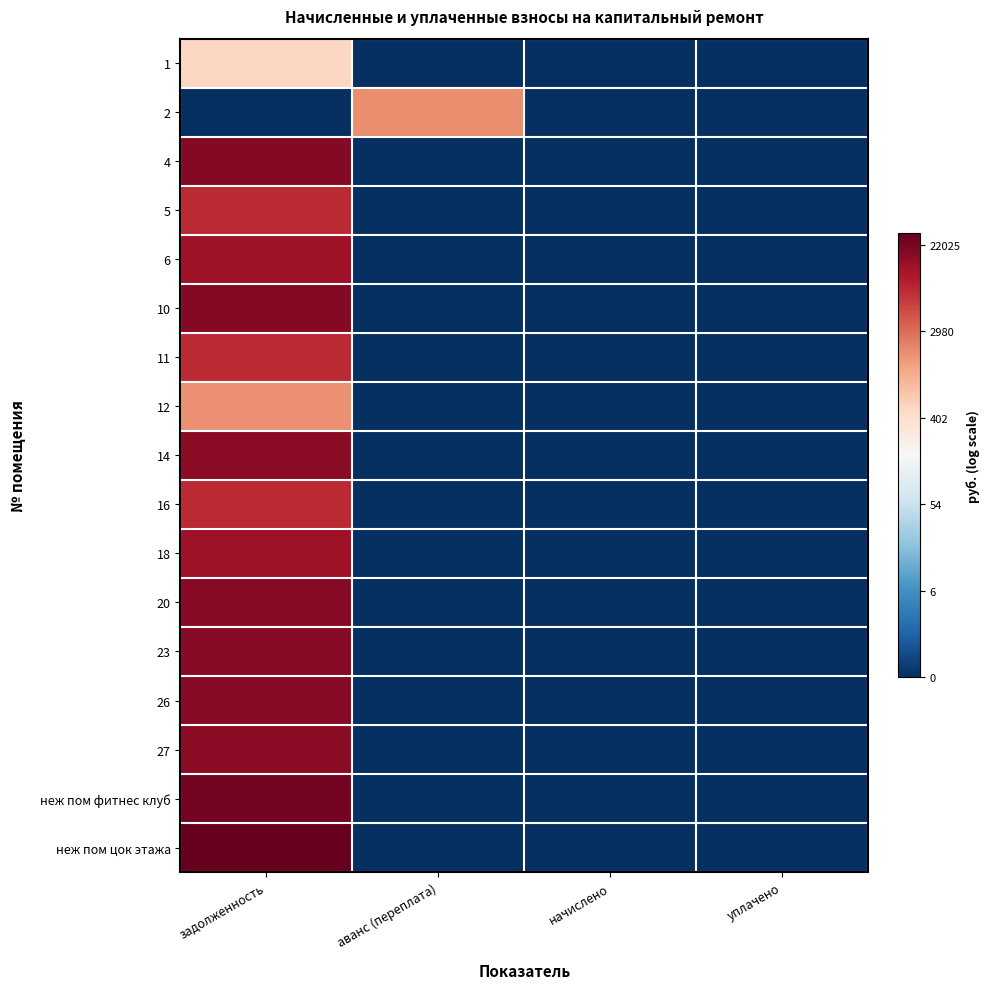

How many distinct data groups are displayed?

17